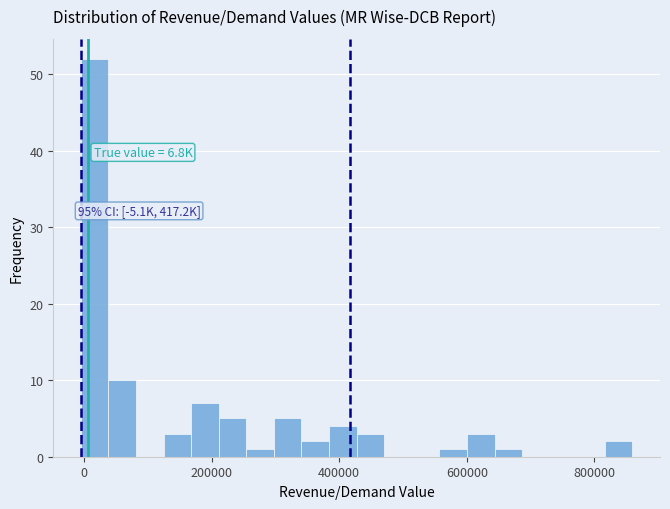

Around what value on the x-axis is the tallest bar? Give the approximate position of its centre, as read against the axis.

20000